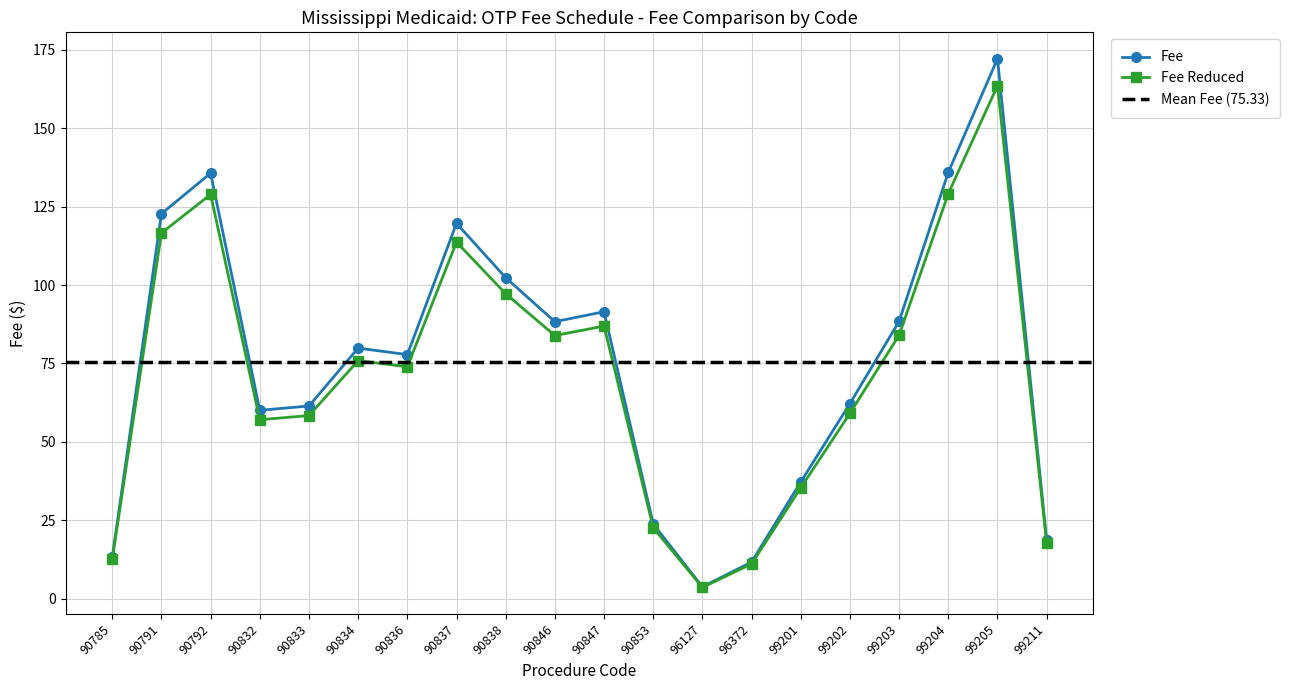

Which series has the largest range (max minus min)?

Fee